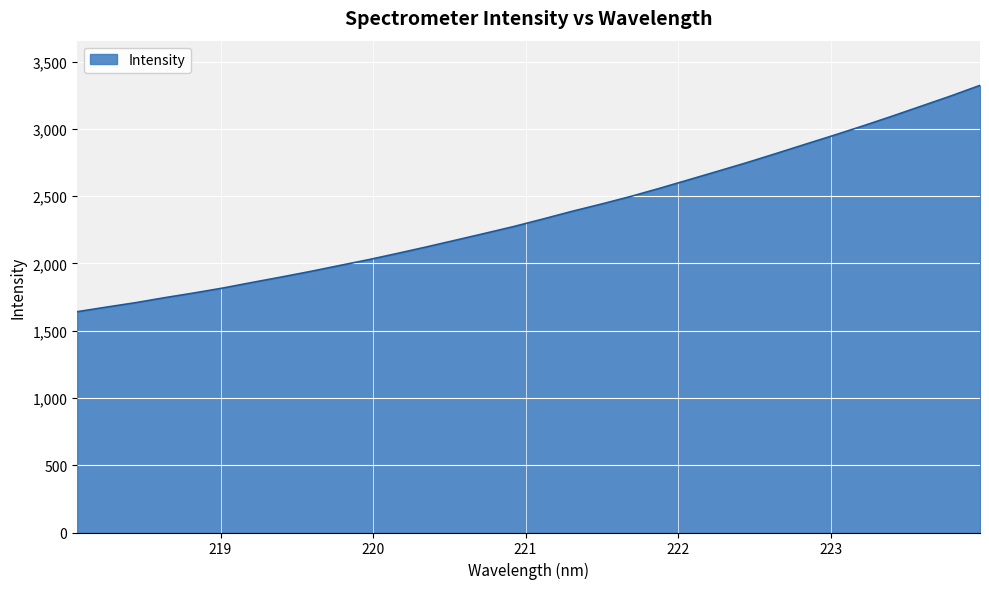

What is the difference between the maximum and minimum values?

1682.5